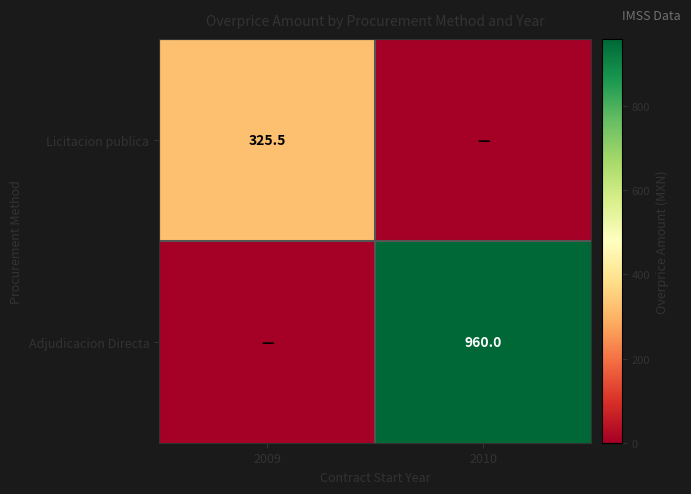

The value of Licitacion publica at 2009 is 325.5. True or false?

True